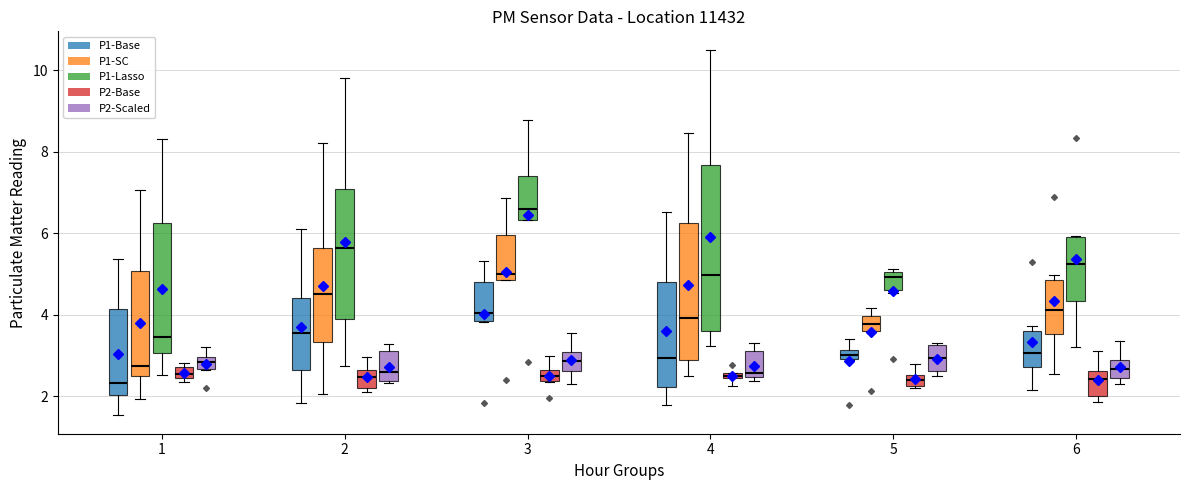

Which box's median line is the highest?

3 (P1-Lasso)